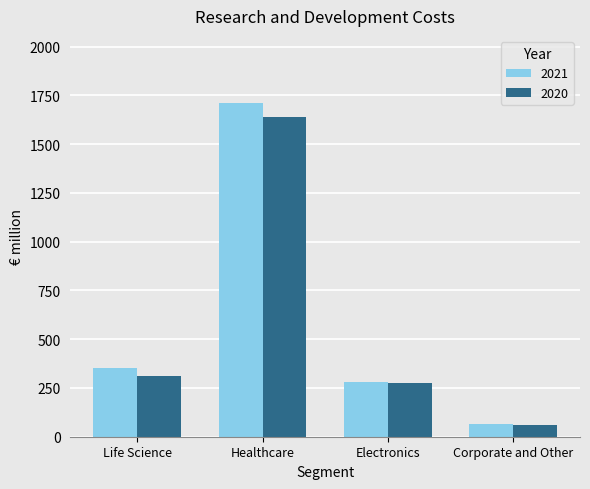

Between Electronics and Corporate and Other, which series saw the biggest shift?

2020